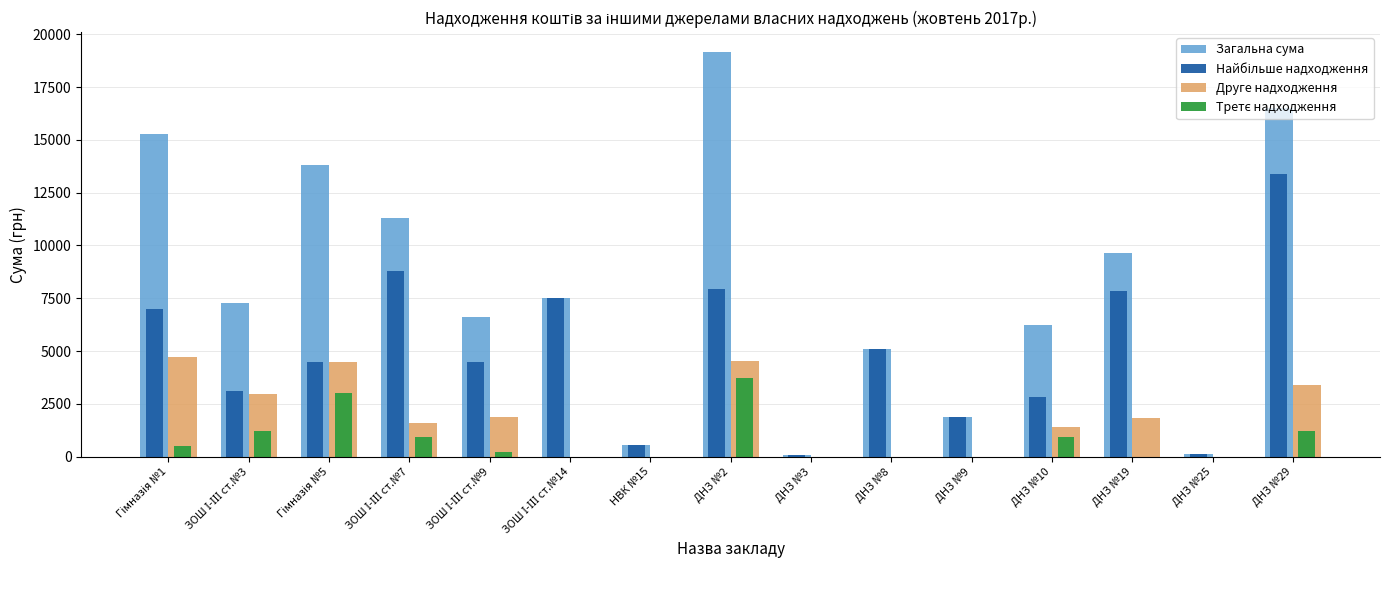

How many groups of bars are there?

15